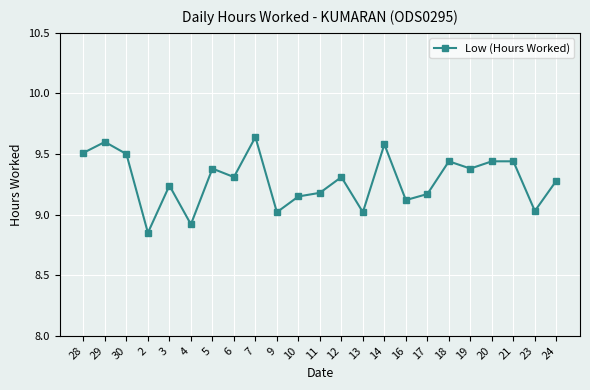

What position from the right is 7?

15